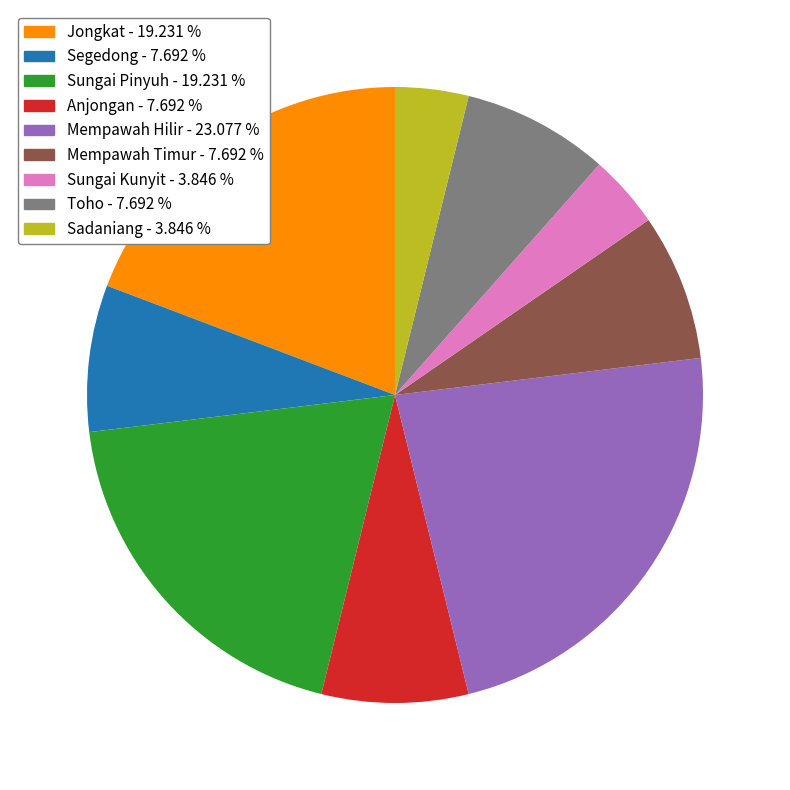

Is there any slice that represents more than half of the pie?

No